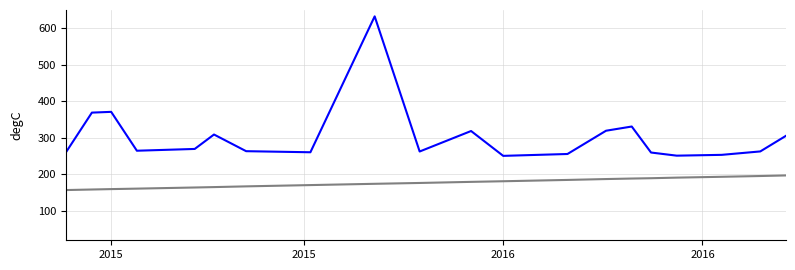

What is the difference between the maximum and second lowest values in the Height (x1000) series?

38.5